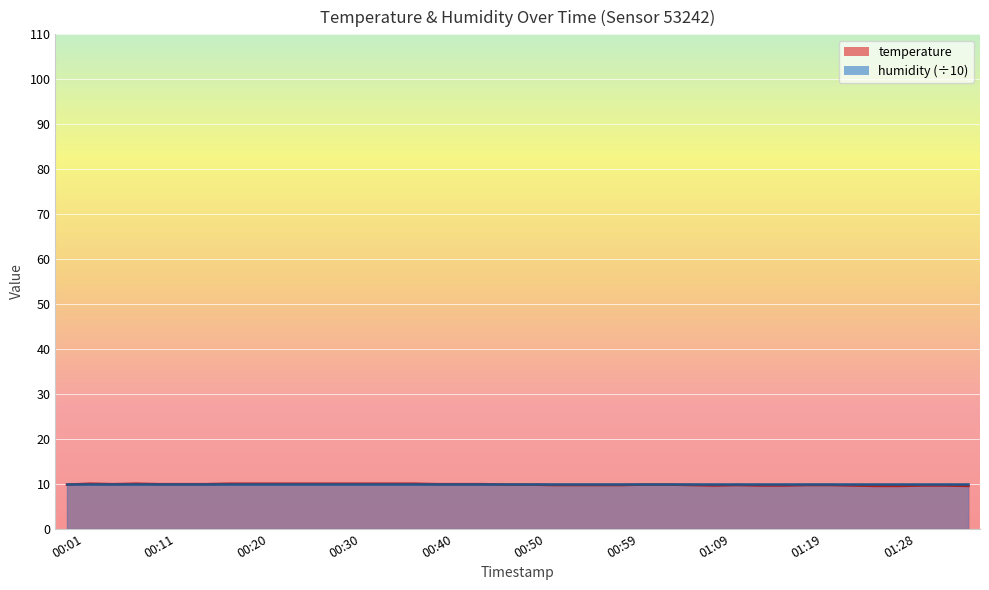

Which label corresponds to the smallest value in the chart?

01:26